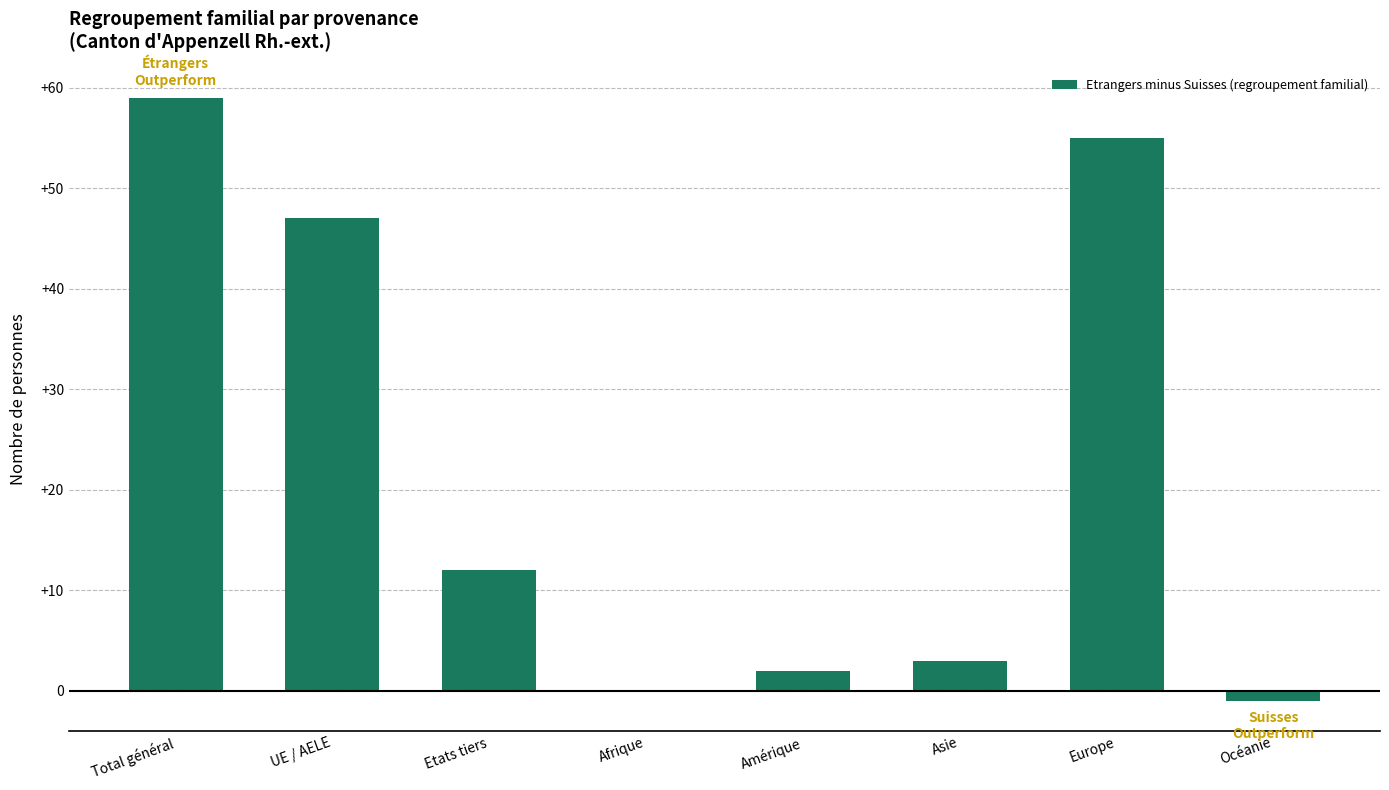

Which label corresponds to the largest value in the chart?

Total général